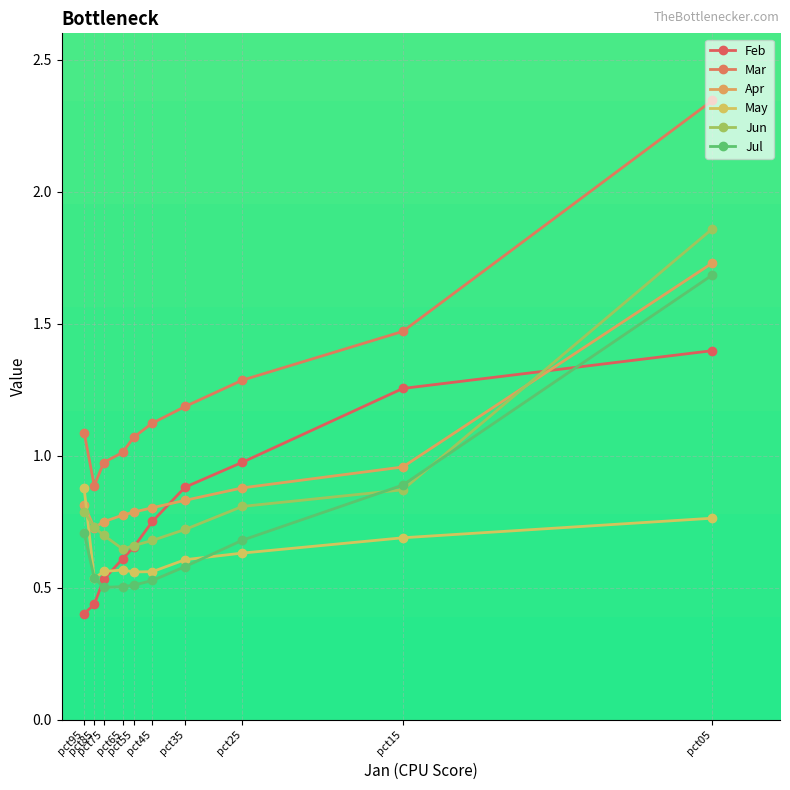

Which series has the largest total across all categories?

Mar